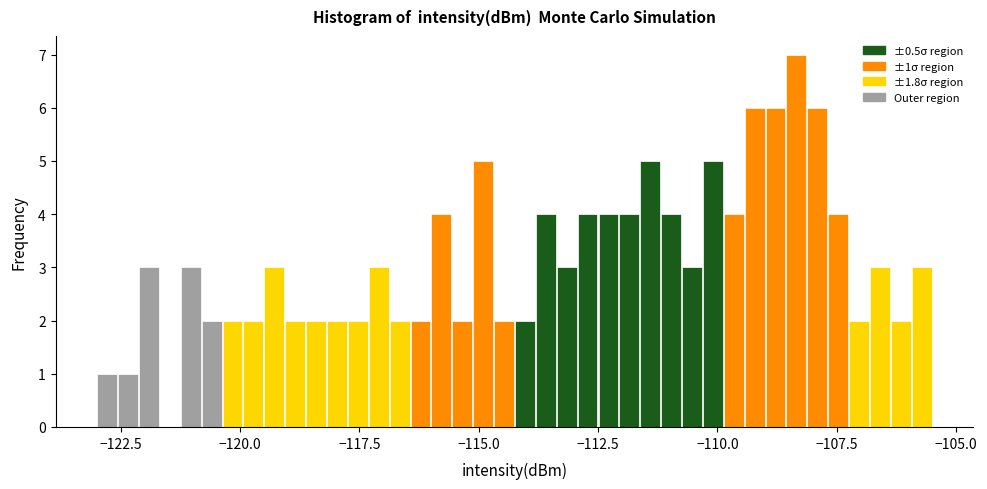

Around what value on the x-axis is the tallest bar? Give the approximate position of its centre, as read against the axis.

-108.5